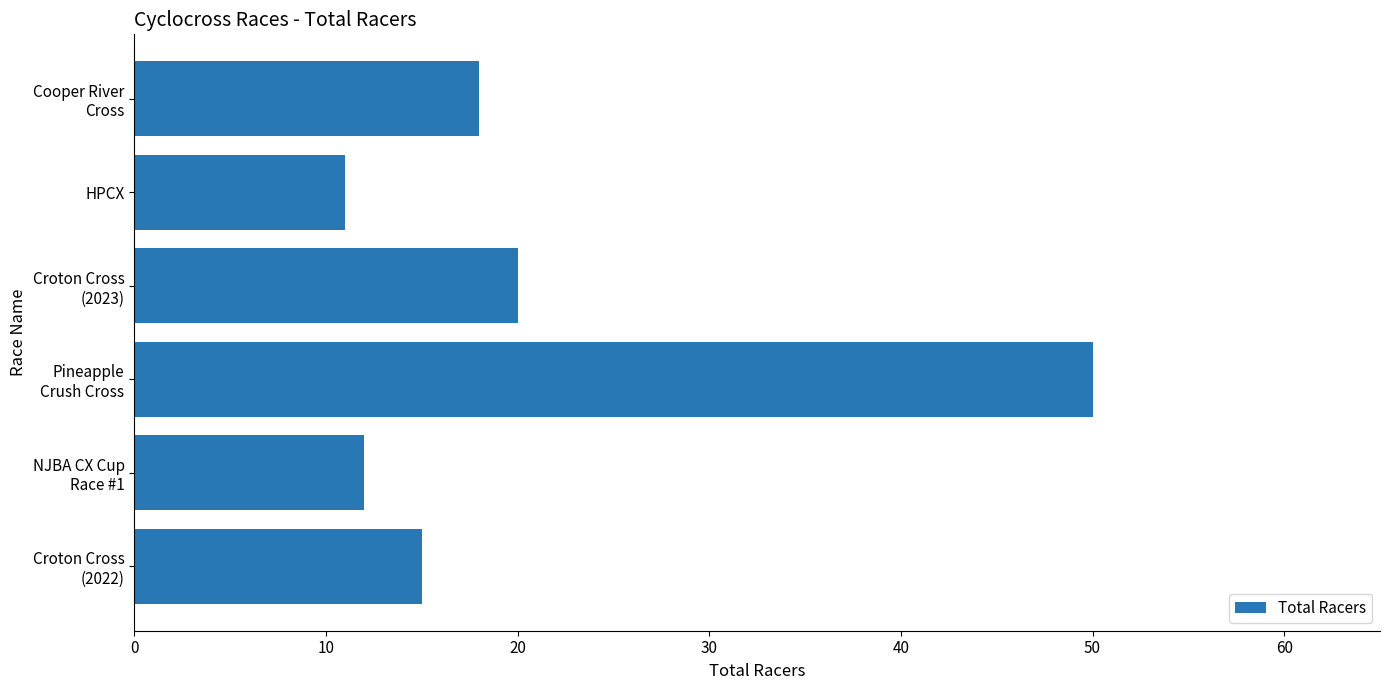

Are the bars grouped side by side (vs. stacked)?

No